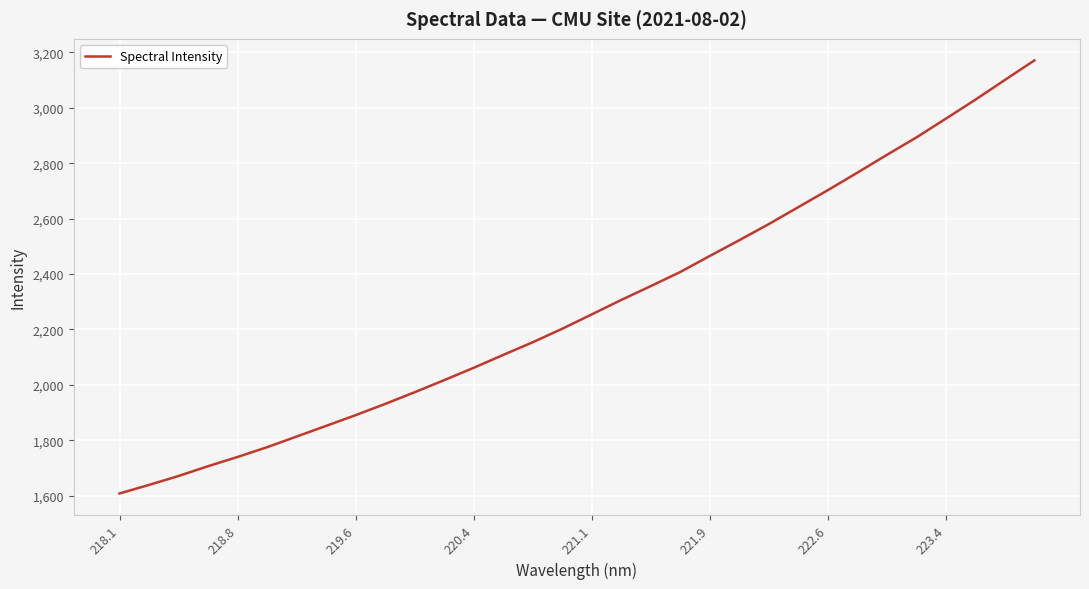

What is the minimum value shown in the chart?

1607.9